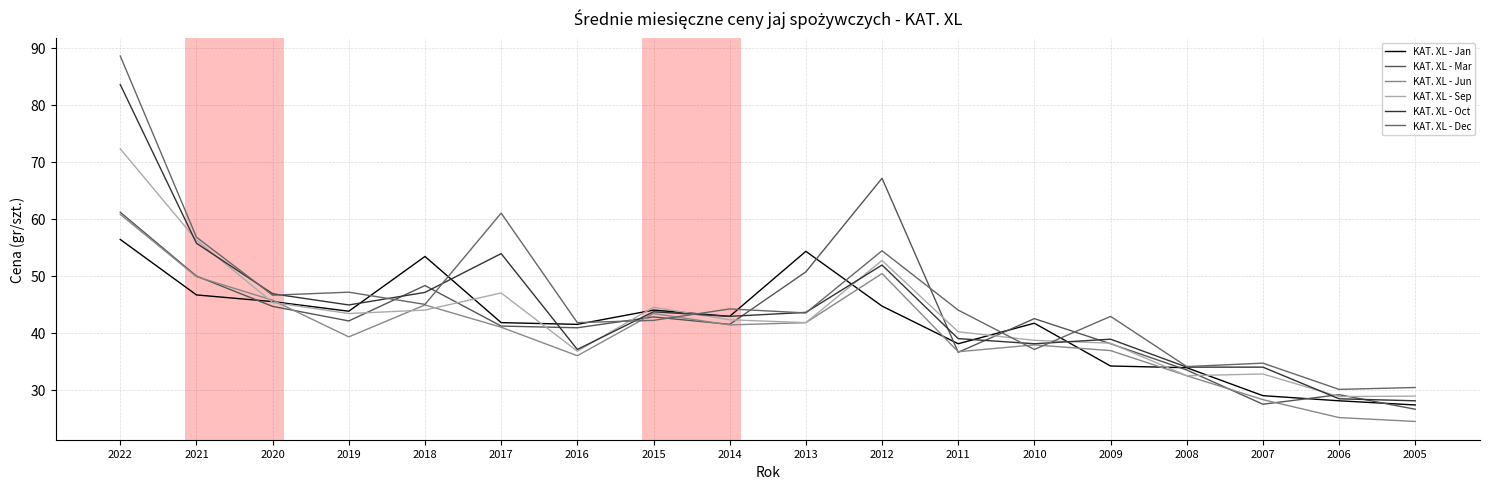

What is the difference between the KAT. XL - Sep values at 2016 and 2019?

6.6